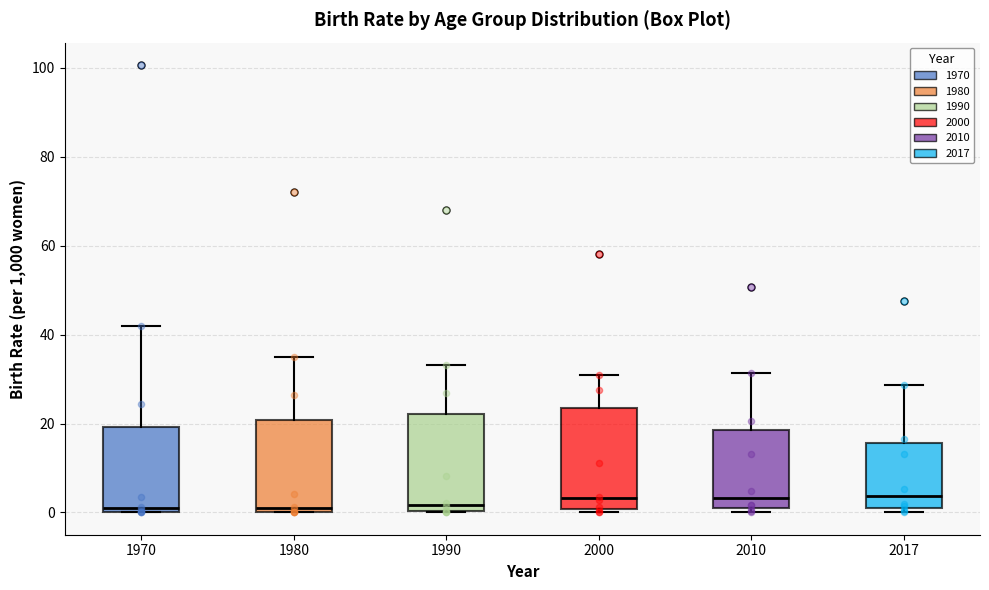

Reading left to right, transcribe this box plot: for each box, give where its median line is, the range the box spans, and where its two whiskers end, as read against the y-axis. The values are not printed on the chart, so give them approximately, as read against the axis.

1970: median 2, box 0 to 20, whiskers 0 to 42
1980: median 2, box 0 to 20, whiskers 0 to 36
1990: median 2, box 0 to 22, whiskers 0 to 34
2000: median 4, box 0 to 24, whiskers 0 (just below the box's lower edge) to 30
2010: median 4, box 0 to 18, whiskers 0 (just below the box's lower edge) to 32
2017: median 4, box 0 to 16, whiskers 0 (just below the box's lower edge) to 28